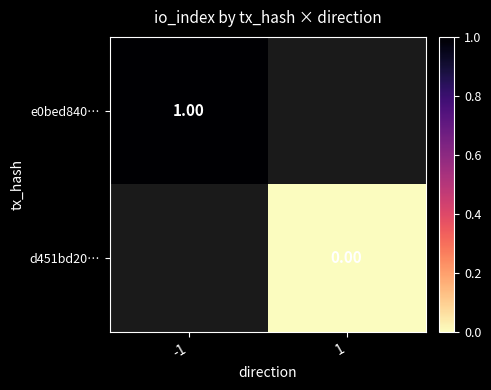

Rank the categories by d451bd20… value from highest to lowest.

-1, 1